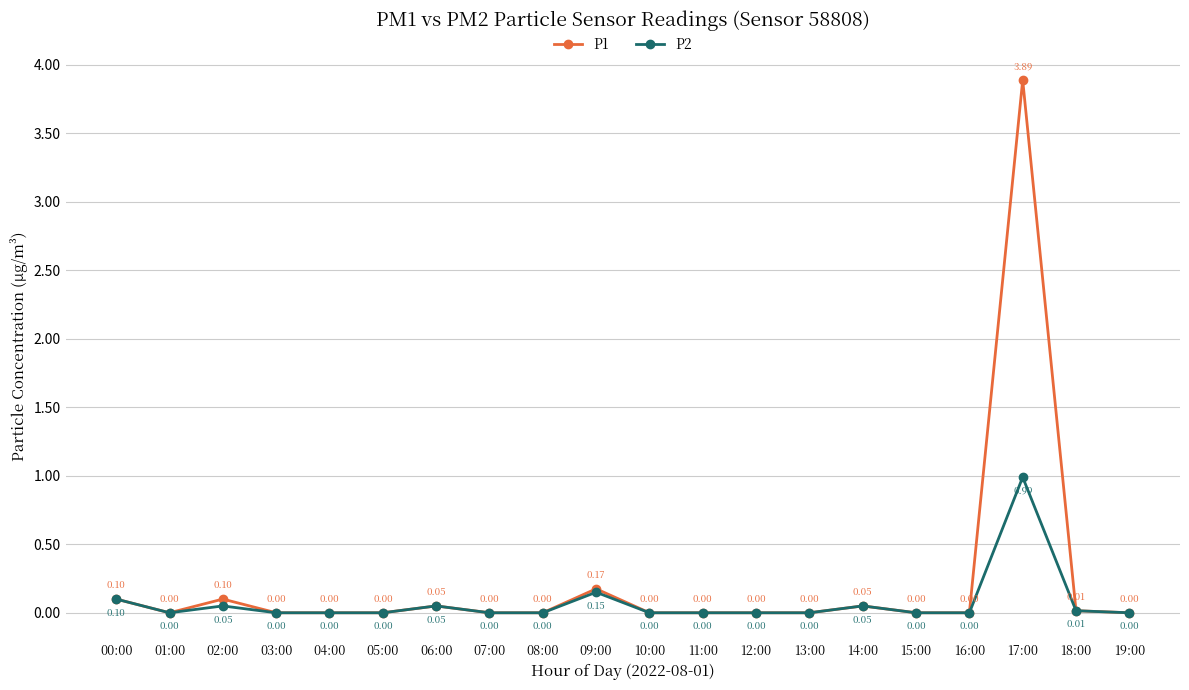

Which series has the largest total across all categories?

P1